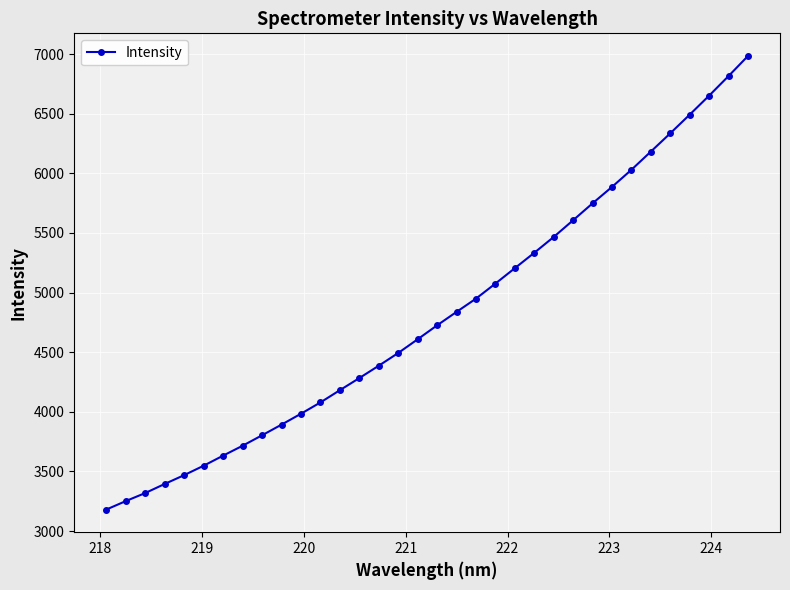

Does the chart display data point markers on the line(s)?

Yes